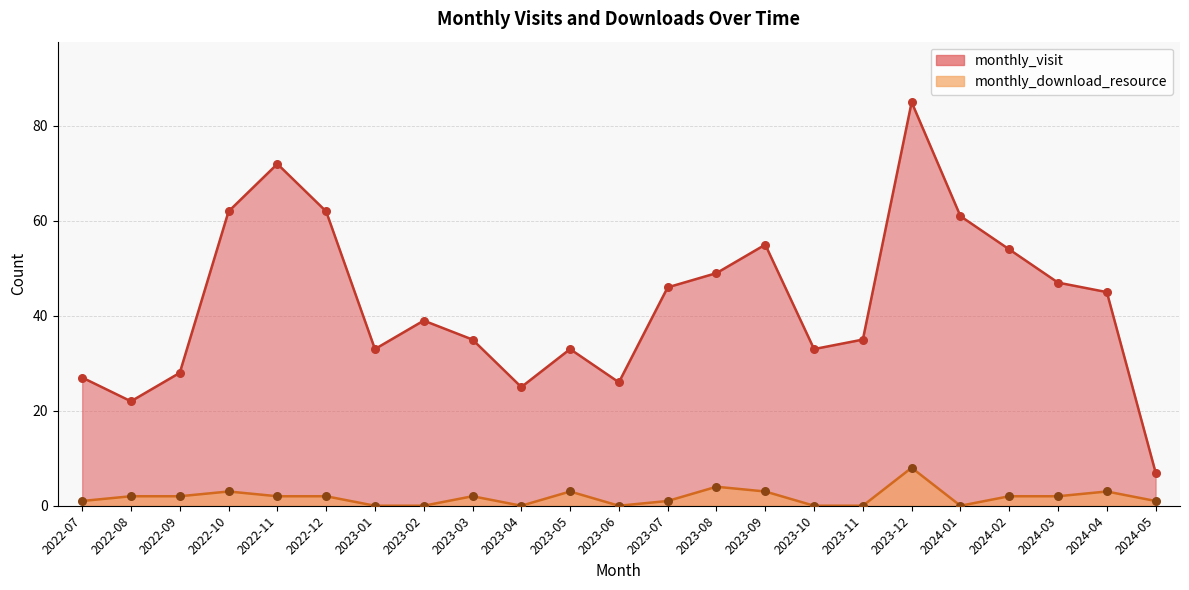

Which series has the largest Y range (max minus min)?

monthly_visit